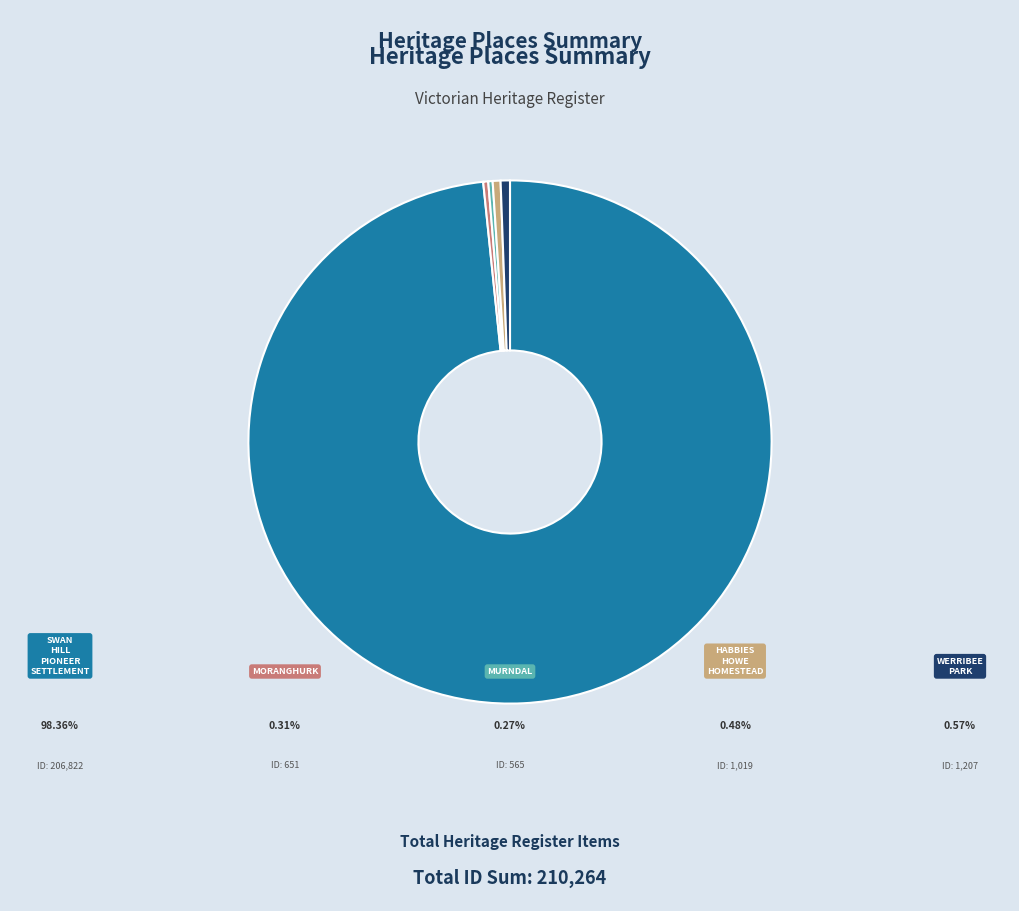

Is there any slice that represents more than half of the pie?

Yes